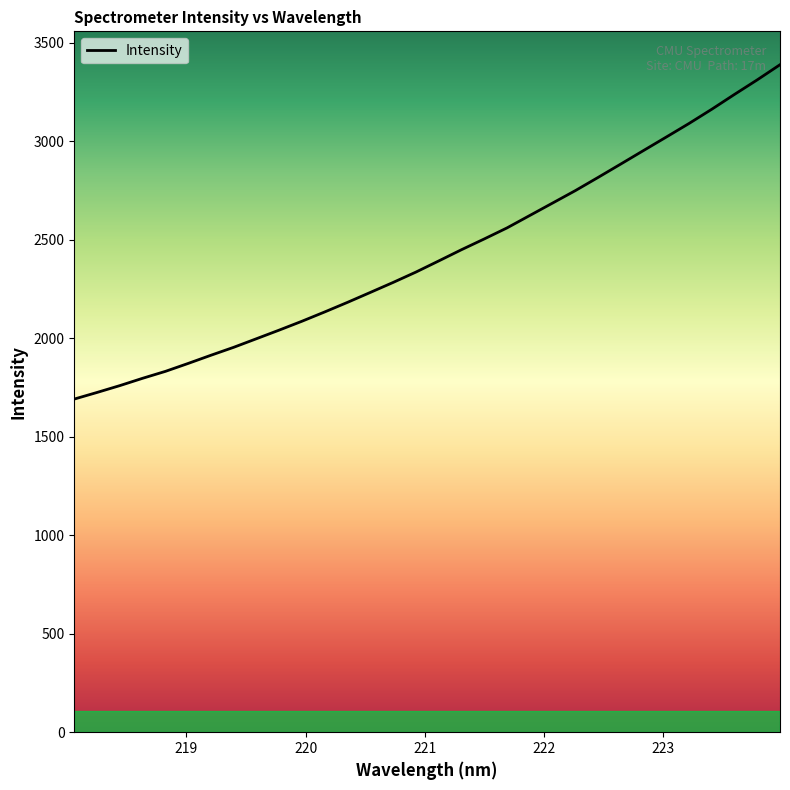

What is the smallest value displayed?

1690.9